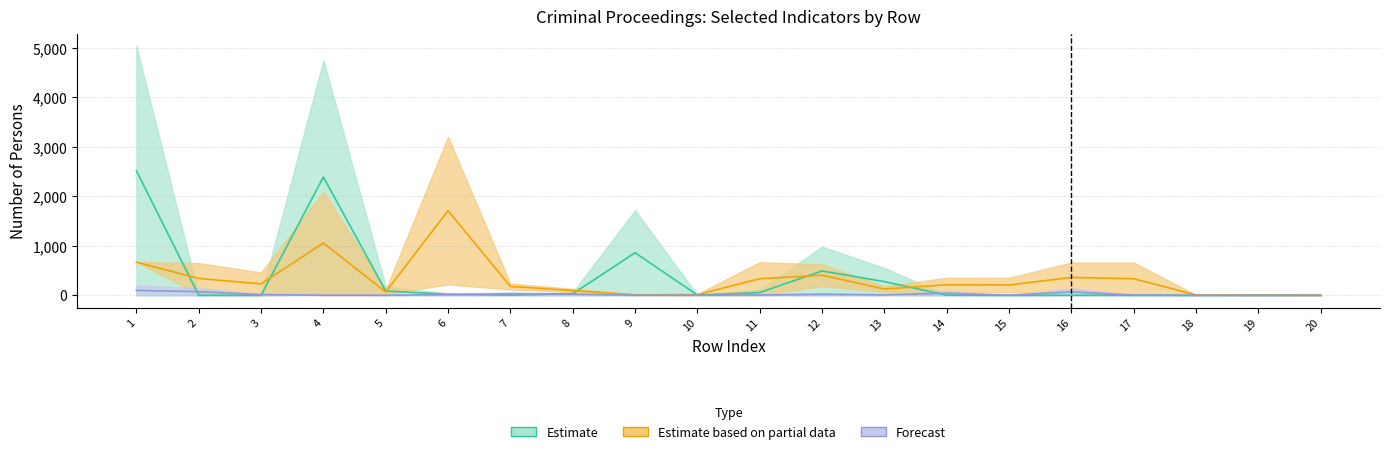

Is this an area chart (filled region under the line)?

No